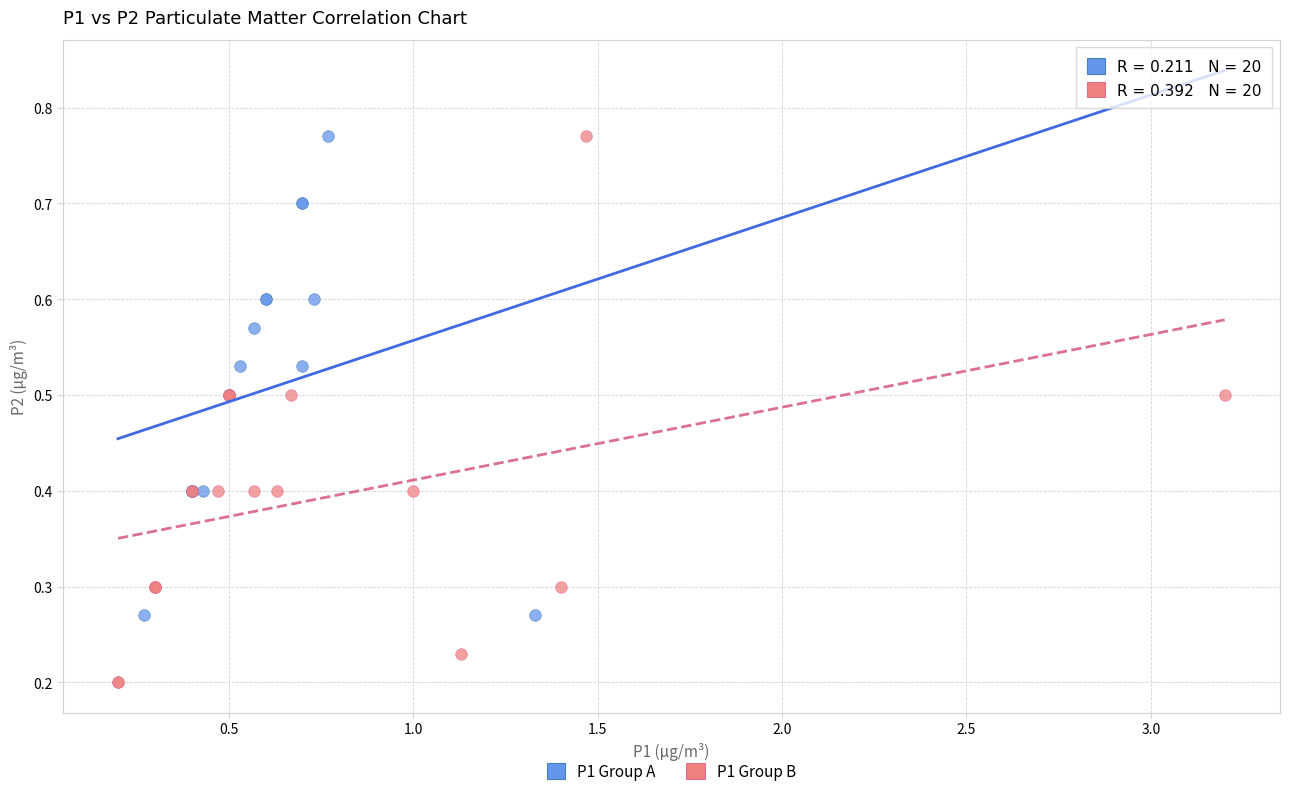

Which series reaches the minimum Y coordinate?

P1 Group B